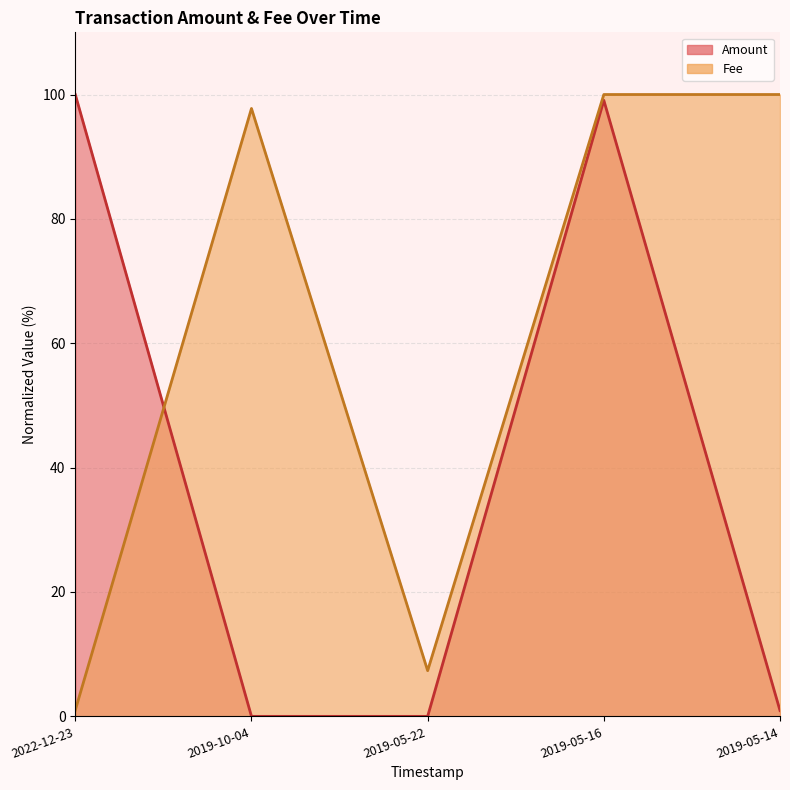

What is the difference between the Amount values at 2019-05-14 and 2019-10-04?

0.9